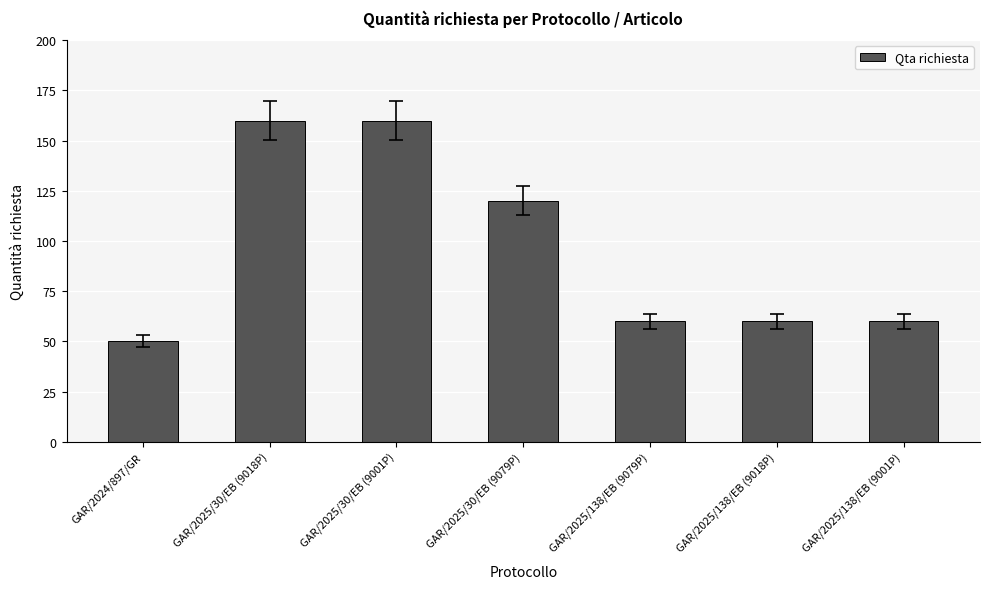

What is the difference between the maximum and minimum values?

110